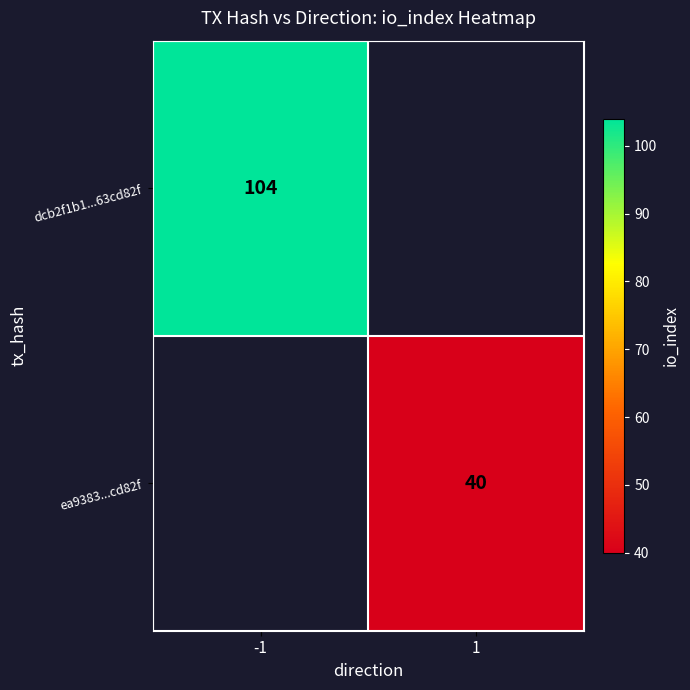

True or false: dcb2f1b1...63cd82f has a value of 170 at -1.

False